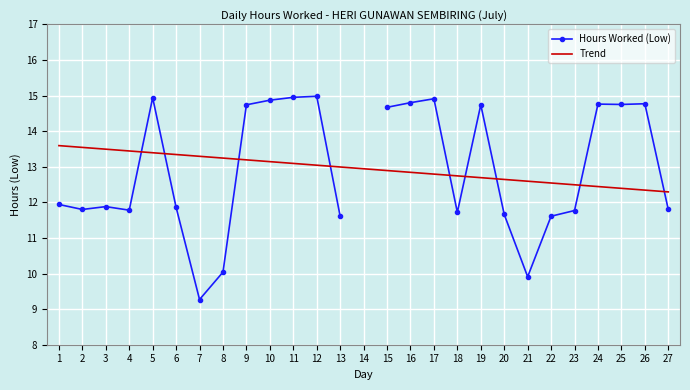

What is the difference between the second highest and minimum values in the Hours Worked (Low) series?

5.7